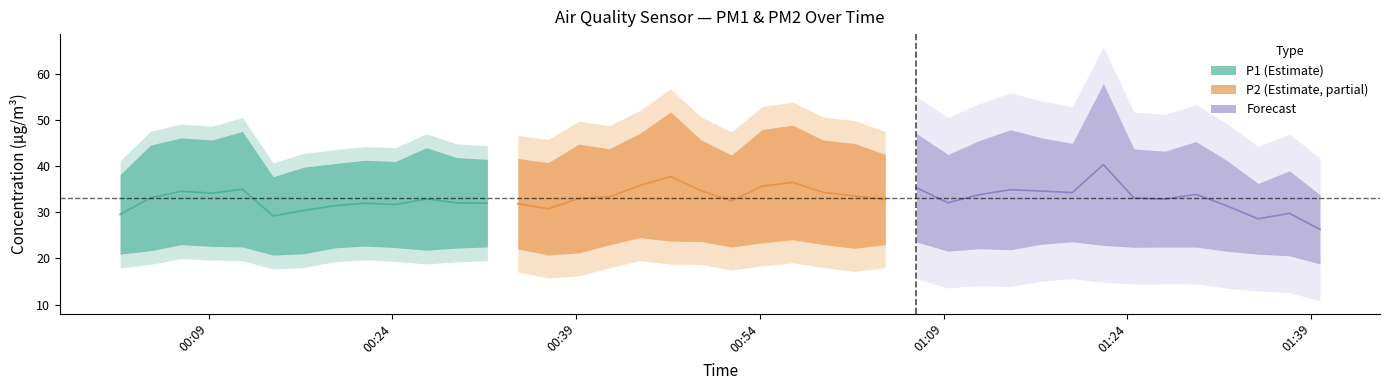

What is the greatest value displayed?

58.0